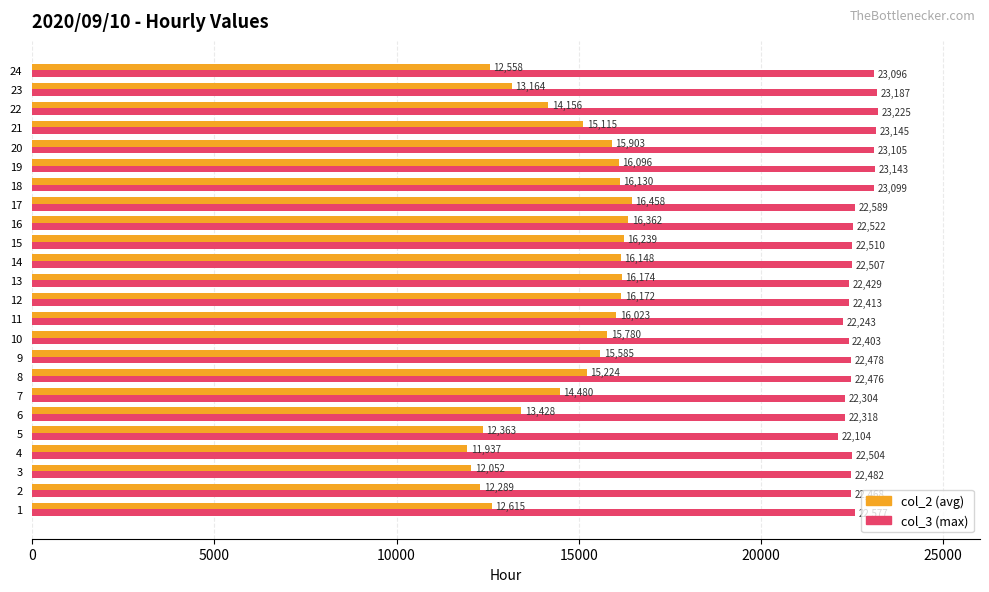

At which category is the sum across all series the highest?

19